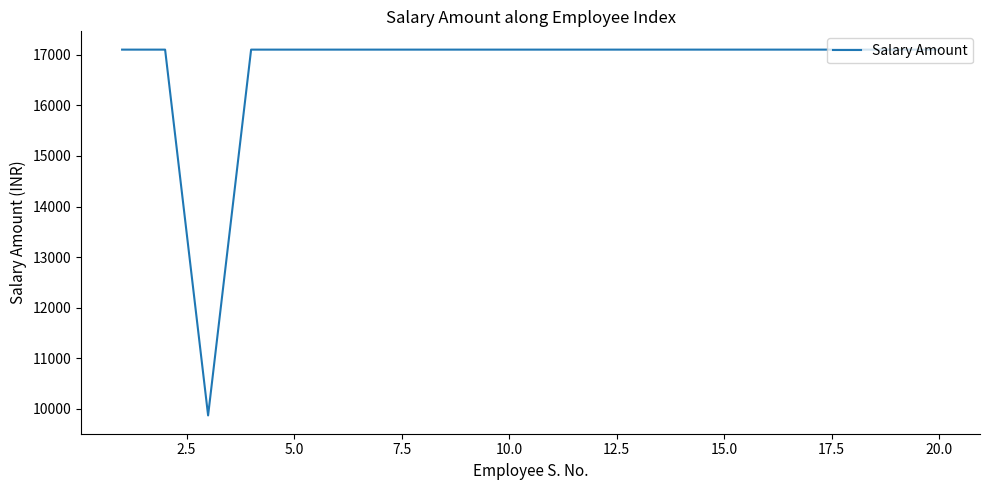

What is the greatest value displayed?

17104